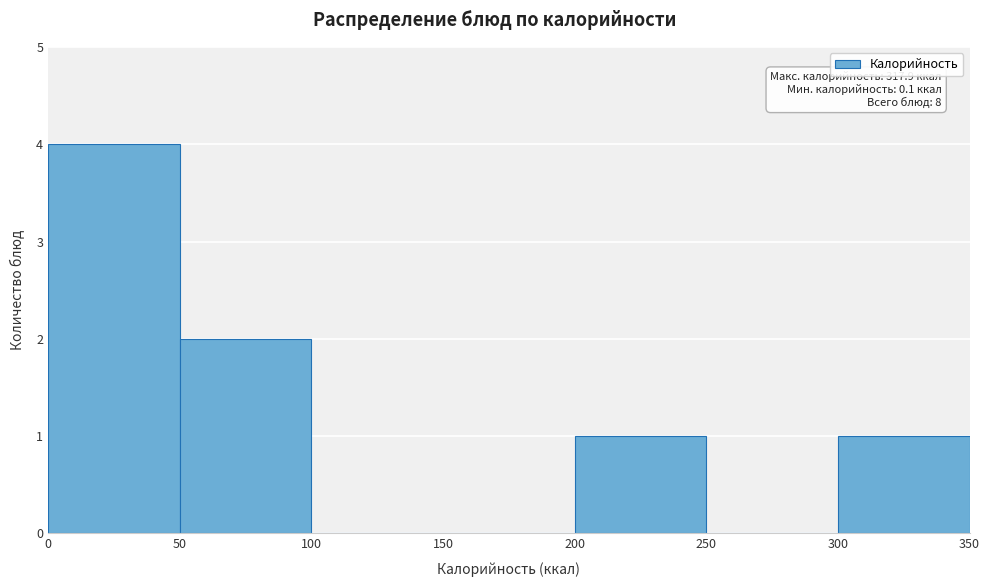

Over which range of the x-axis is the bar tallest?

0 to 50